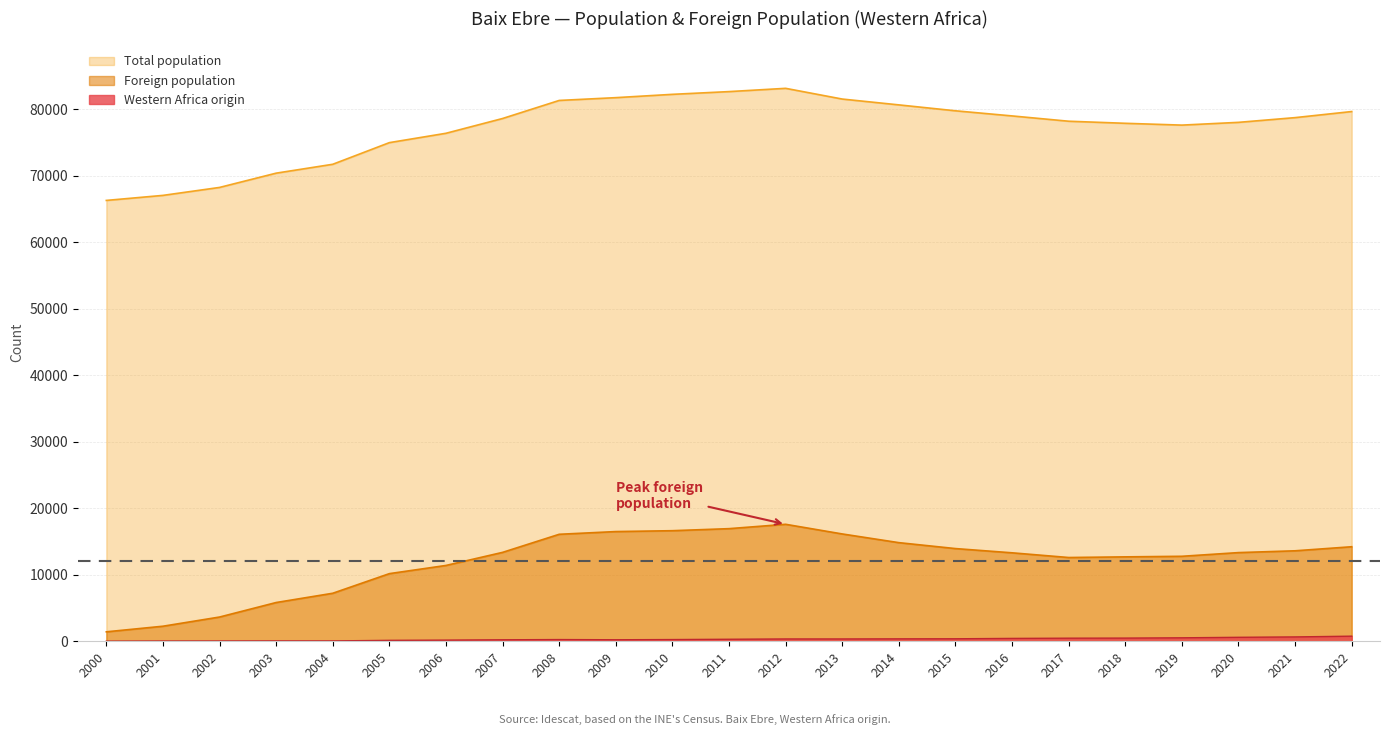

How many lines are shown in the chart?

3